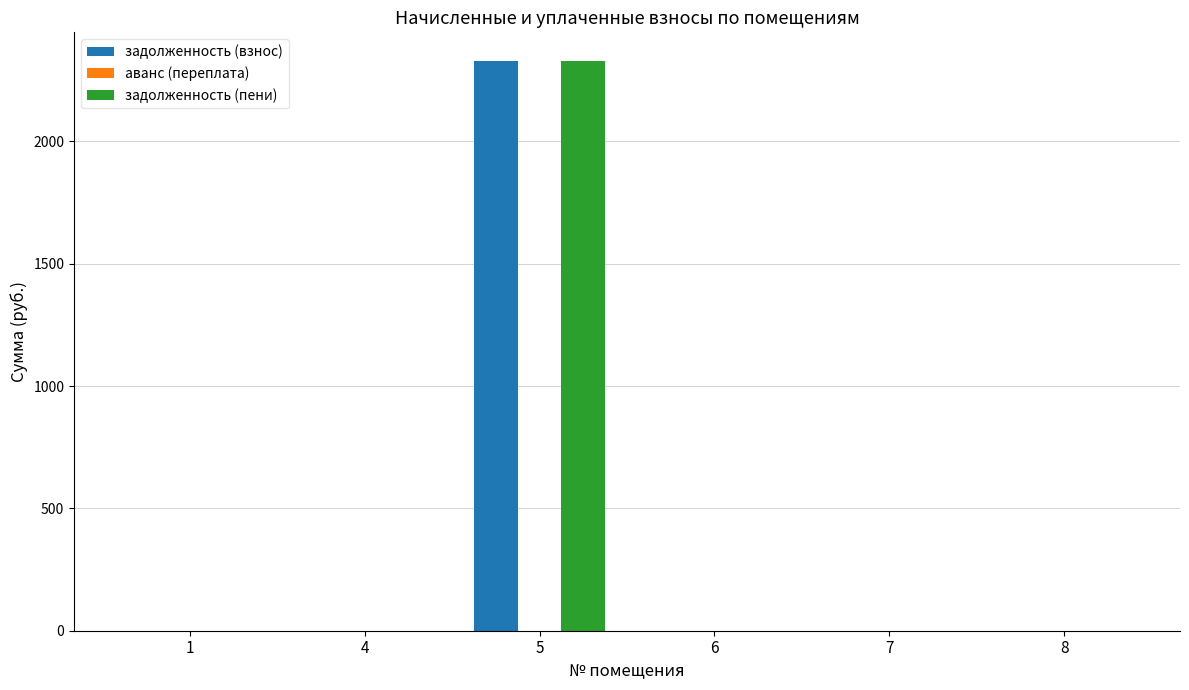

What is the sum of all задолженность (взнос) values?

2329.1